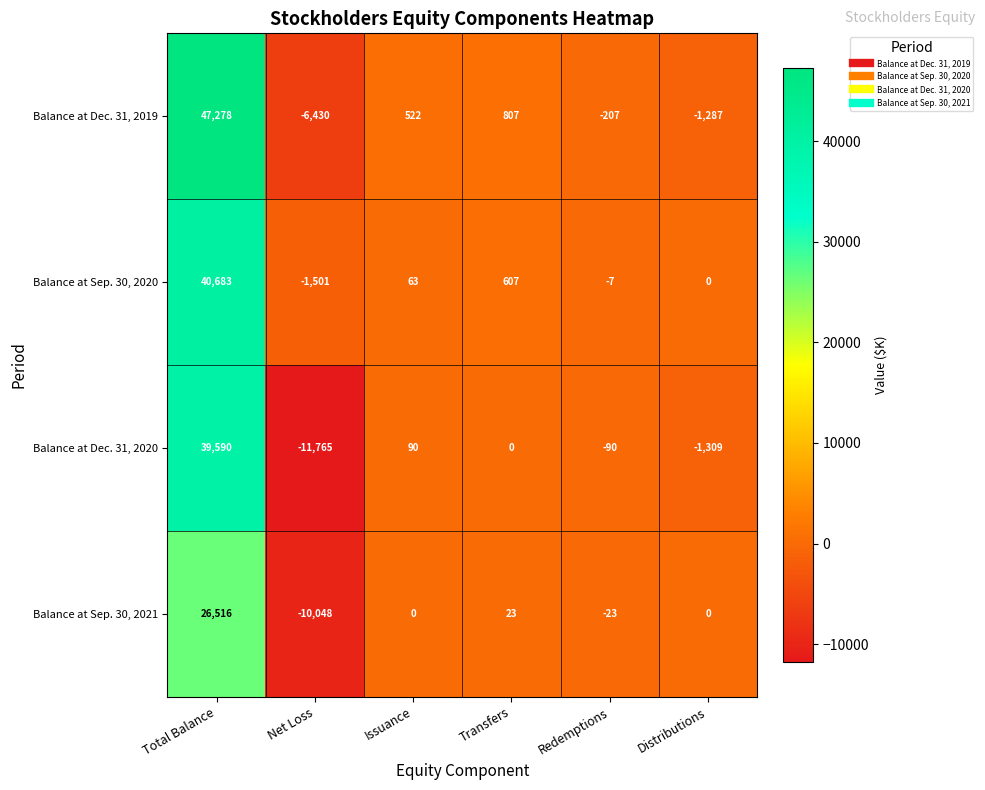

List the series in order of their peak value, highest first.

Balance at Dec. 31, 2019, Balance at Sep. 30, 2020, Balance at Dec. 31, 2020, Balance at Sep. 30, 2021